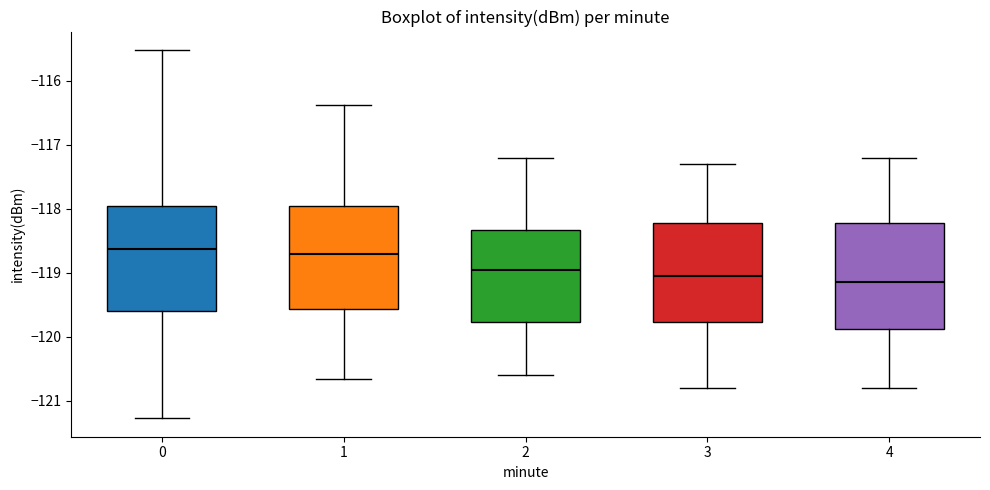

Reading left to right, read every box against the y-axis: the position of its median line, the range the box covers, and the ends of its whiskers. The values are not printed on the chart, so give them approximately, as read against the axis.

0: median -118.6, box -119.6 to -118.0, whiskers -121.3 to -115.5
1: median -118.7, box -119.6 to -117.9, whiskers -120.7 to -116.4
2: median -118.9, box -119.8 to -118.3, whiskers -120.6 to -117.2
3: median -119.0, box -119.8 to -118.2, whiskers -120.8 to -117.3
4: median -119.1, box -119.9 to -118.2, whiskers -120.8 to -117.2